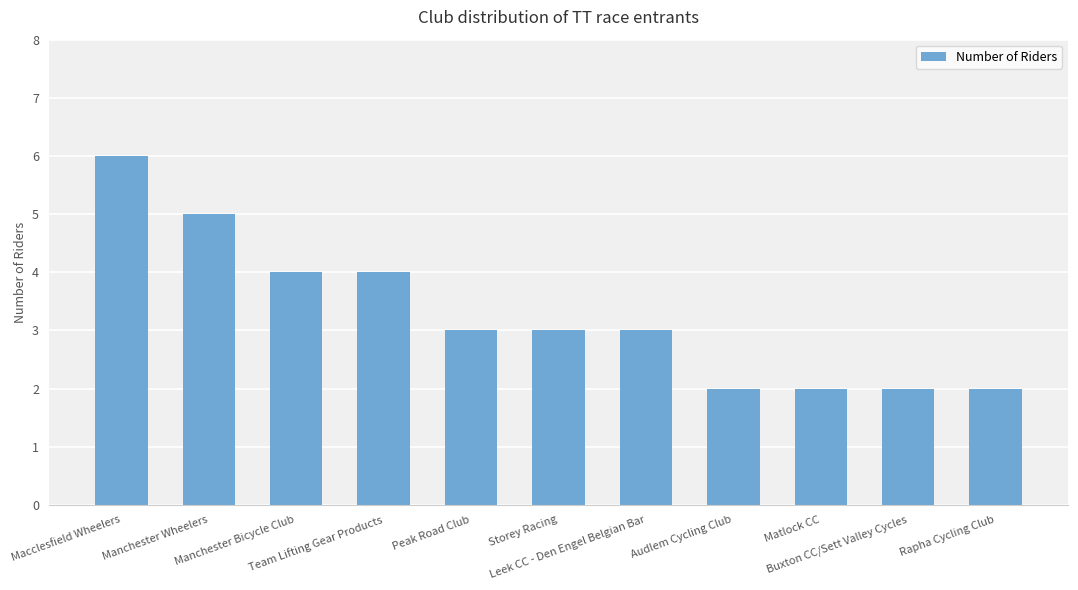

Reading left to right, what are all the values shown in this chart?

6	5	4	4	3	3	3	2	2	2	2